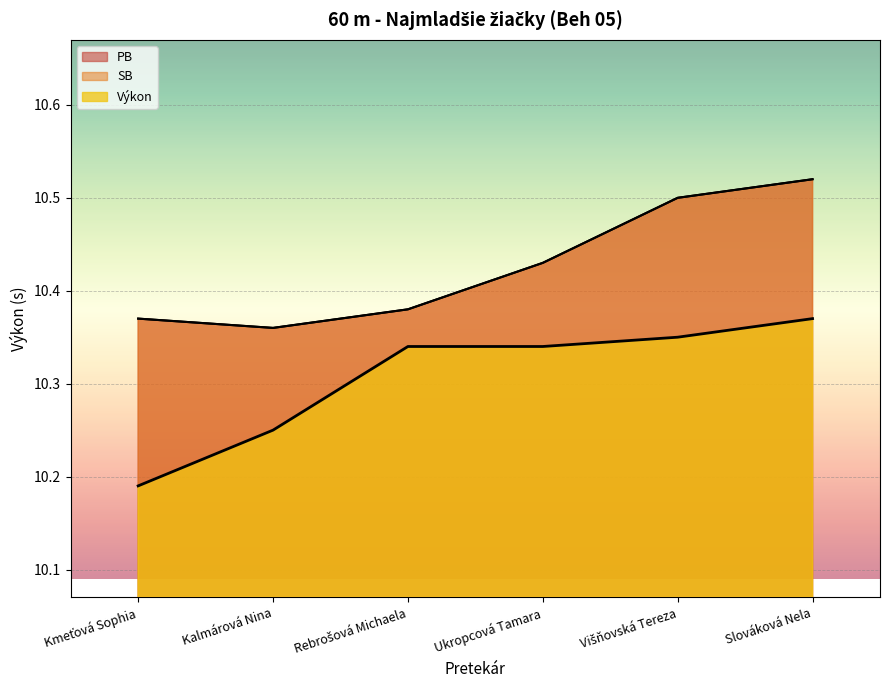

Between Kmeťová Sophia and Ukropcová Tamara, which is larger?

Ukropcová Tamara